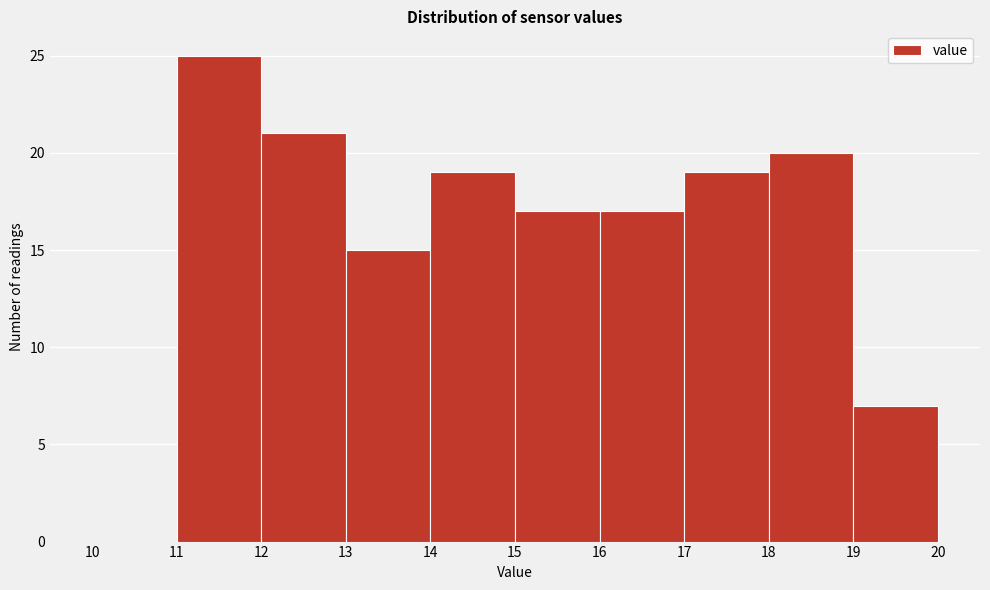

Which range on the x-axis has the tallest bar?

11 to 12